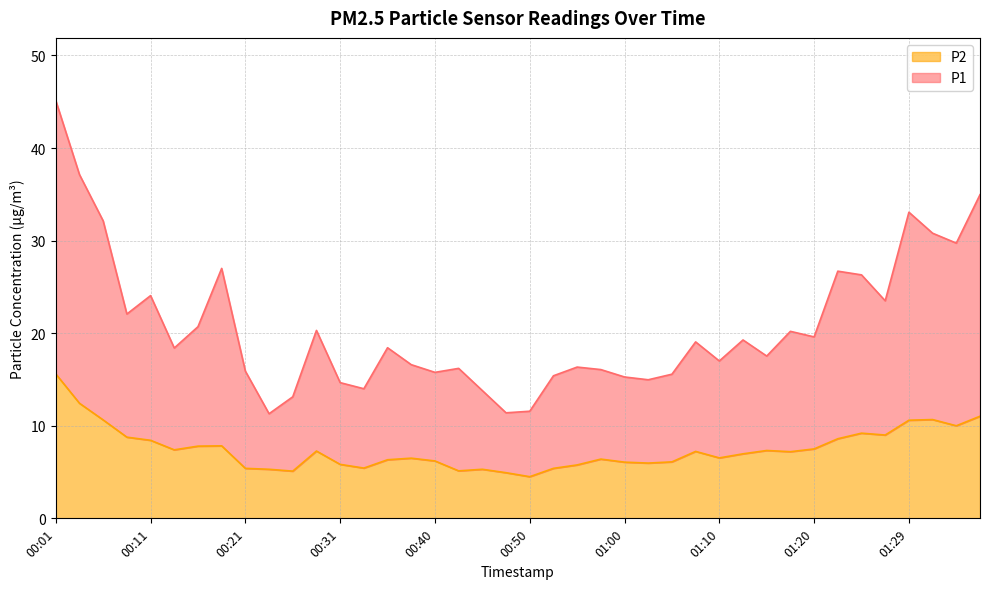

The P2 series shows 3.9 at 01:29. True or false?

False